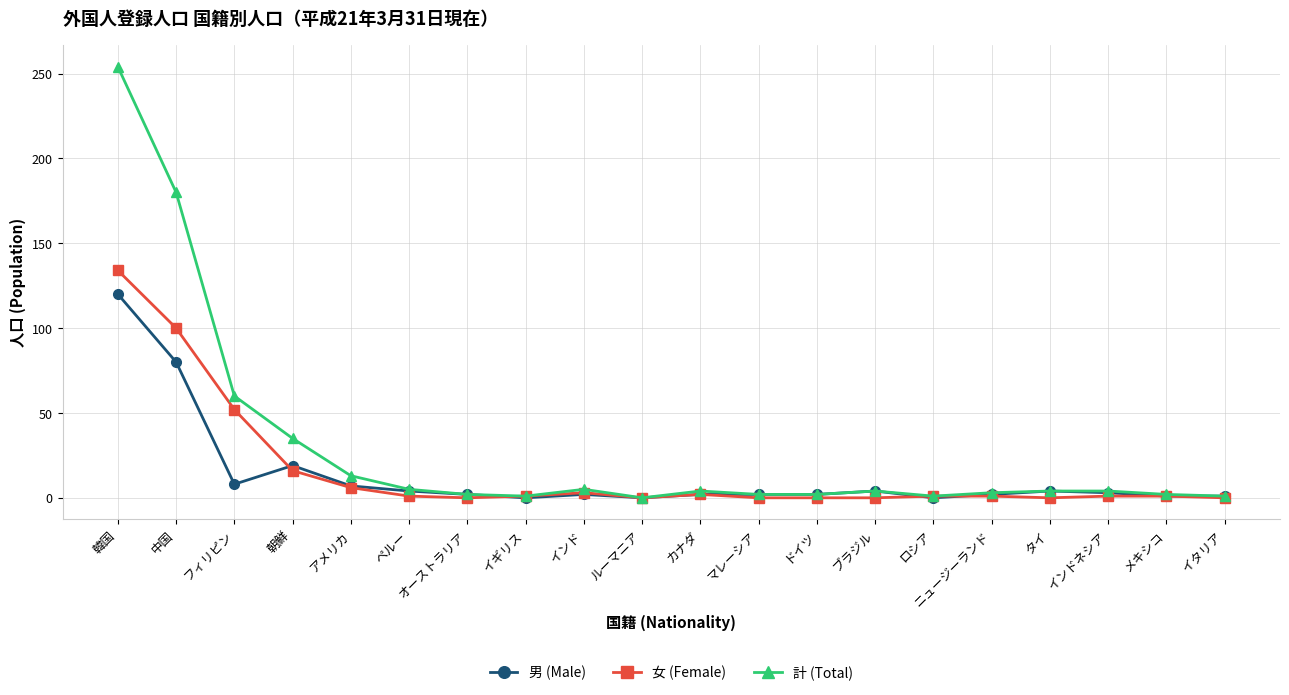

What is the greatest value displayed?

254